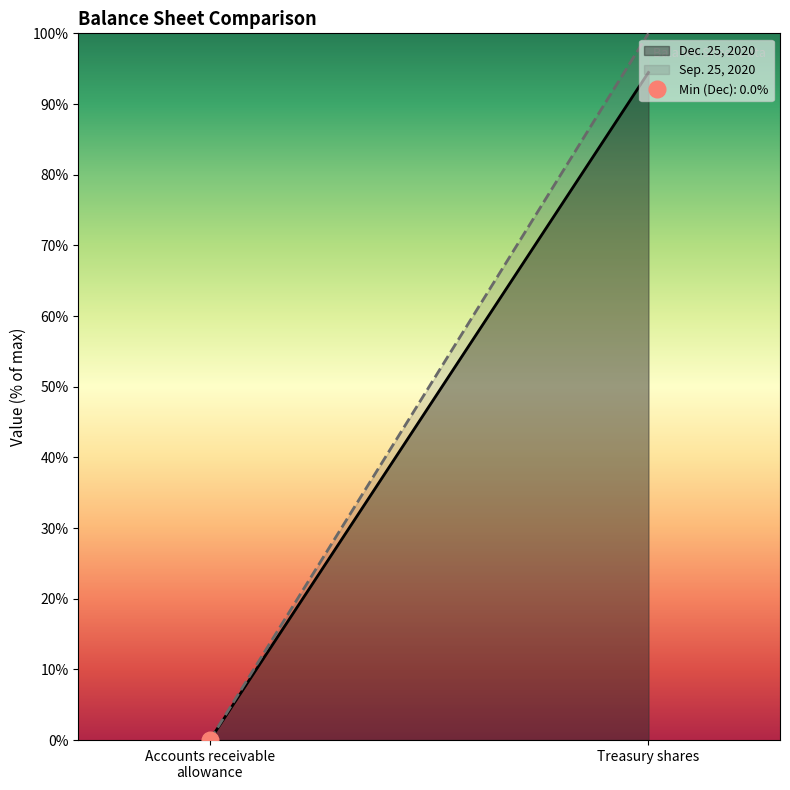

What is the difference between the maximum and minimum values in the Dec. 25, 2020 series?

94.5